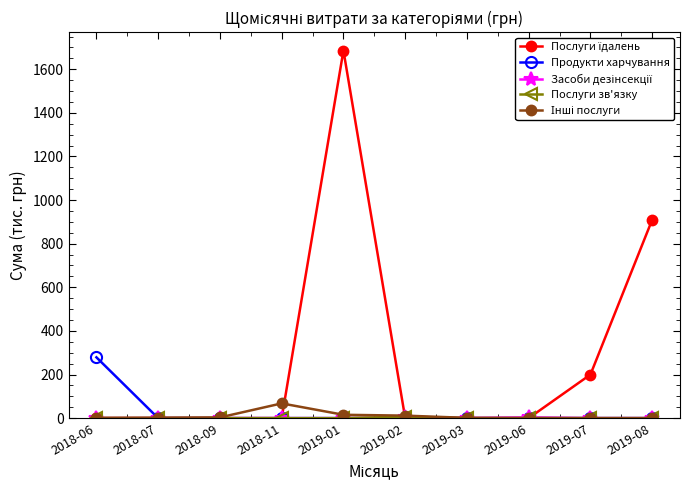

What is the label of the 4th point from the right?

2019-03